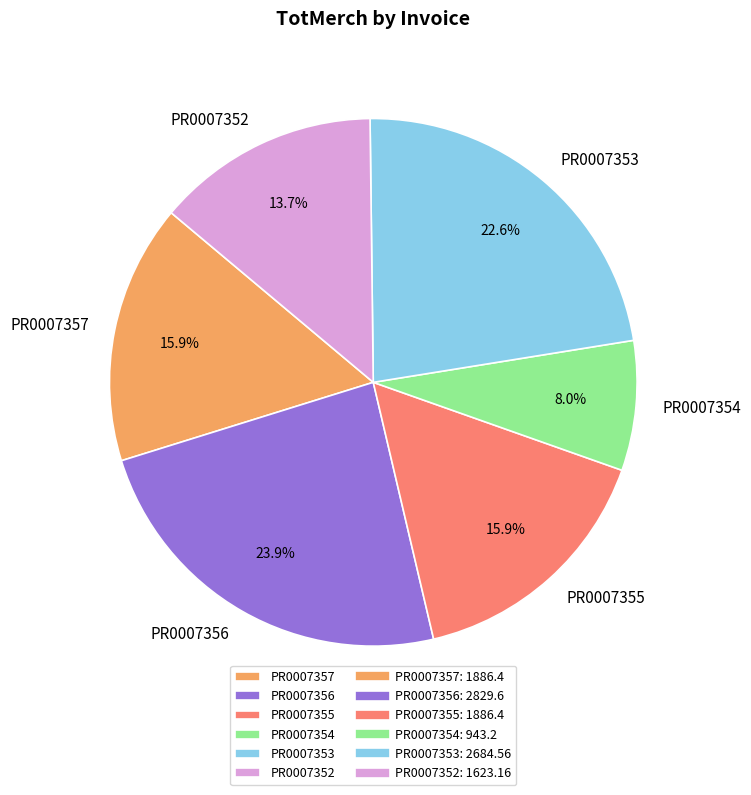

Count the number of slices in the pie.

6